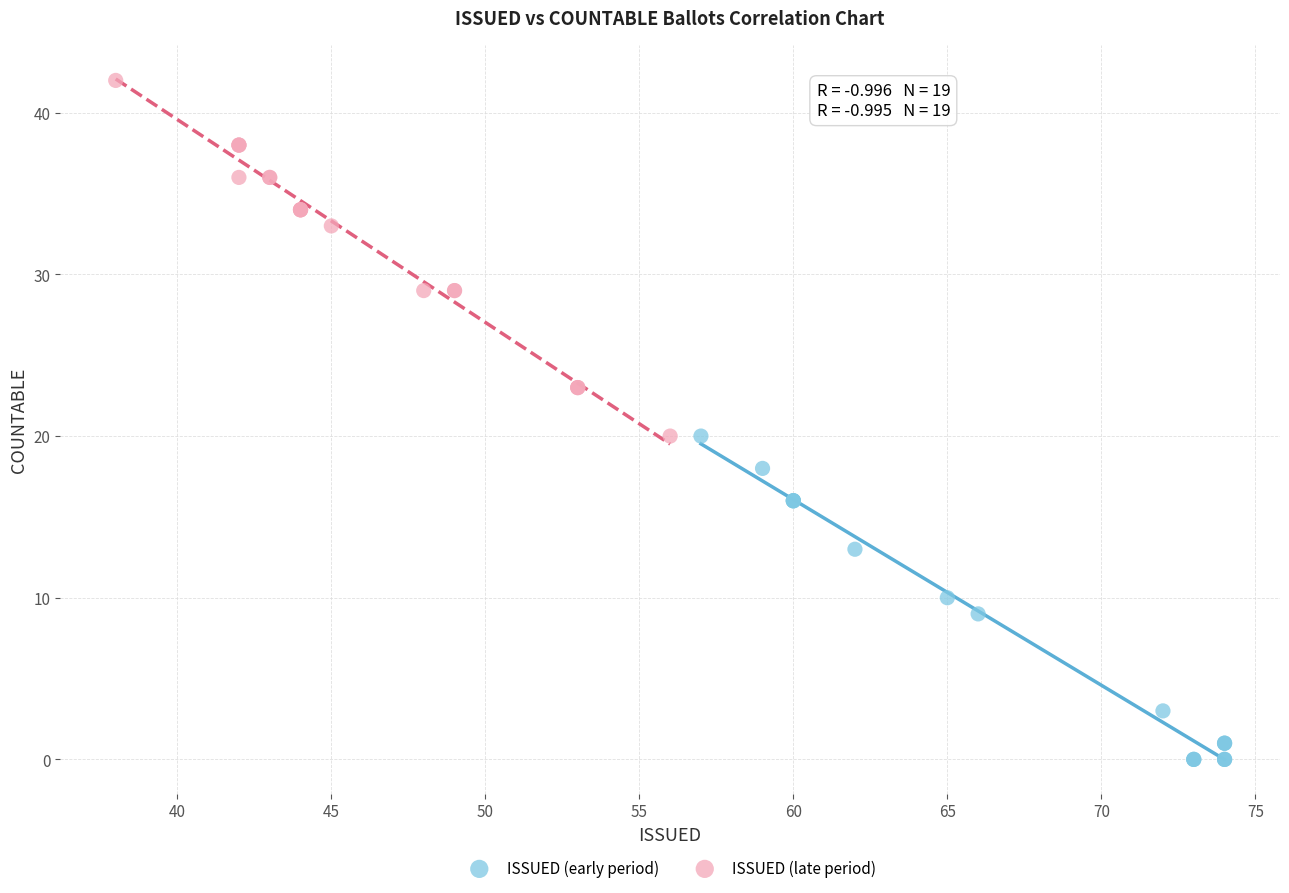

Which series reaches the maximum Y coordinate?

ISSUED (late period)